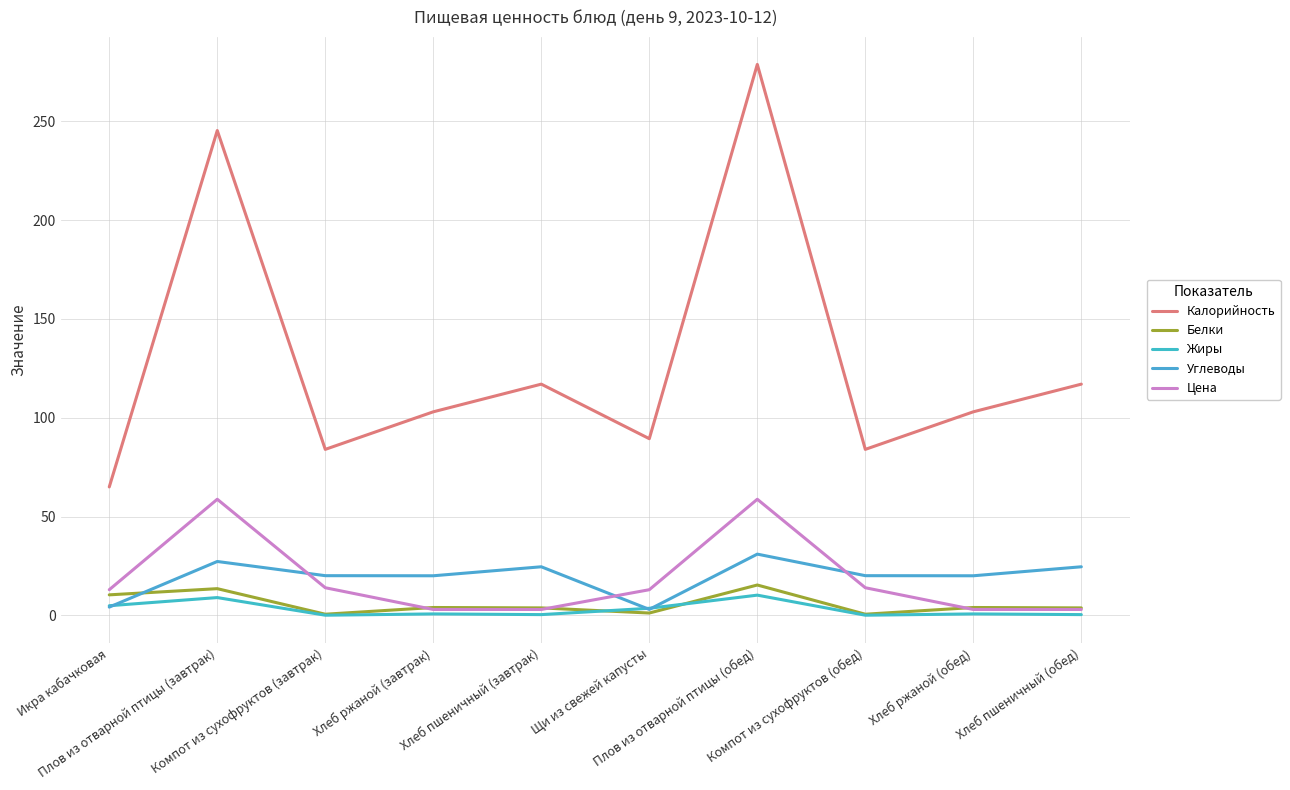

True or false: Калорийность and Белки cross at least once.

False